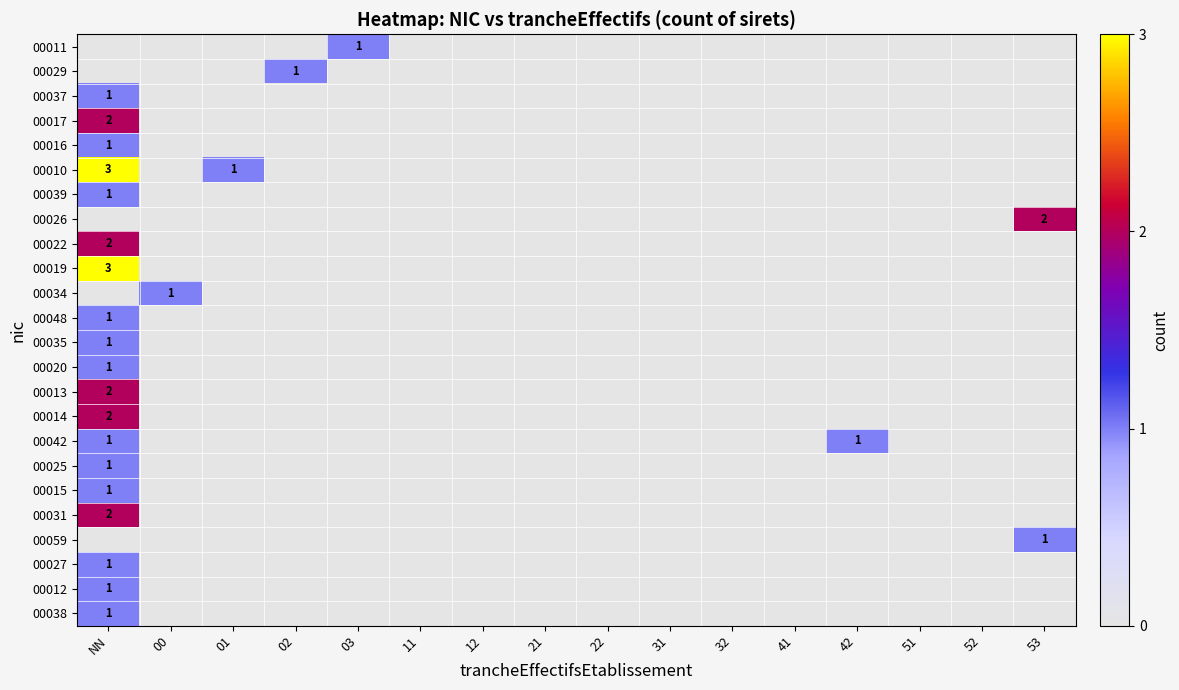

The value of 00034 at 00 is 1. True or false?

True